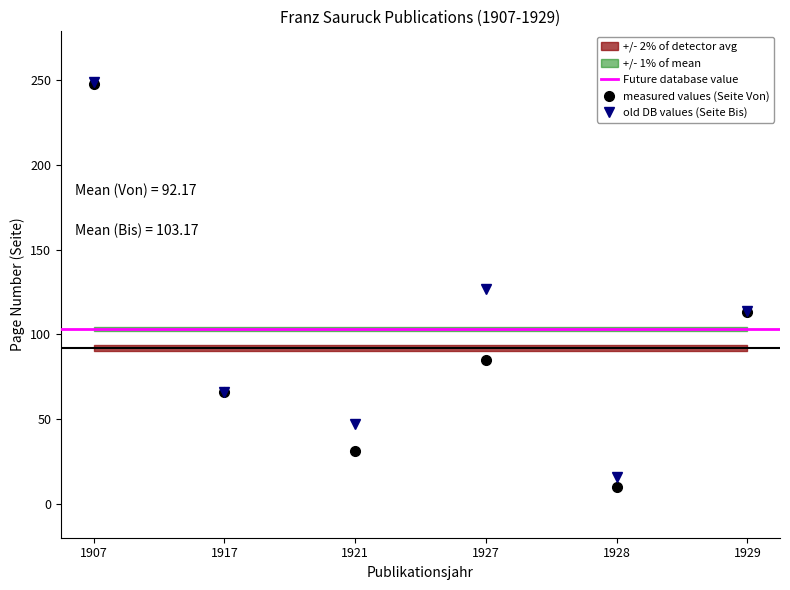

Reading left to right, list all the values displayed in this chart.

Seite Von: 248	66	31	85	10	113
Seite Bis: 249	66	47	127	16	114